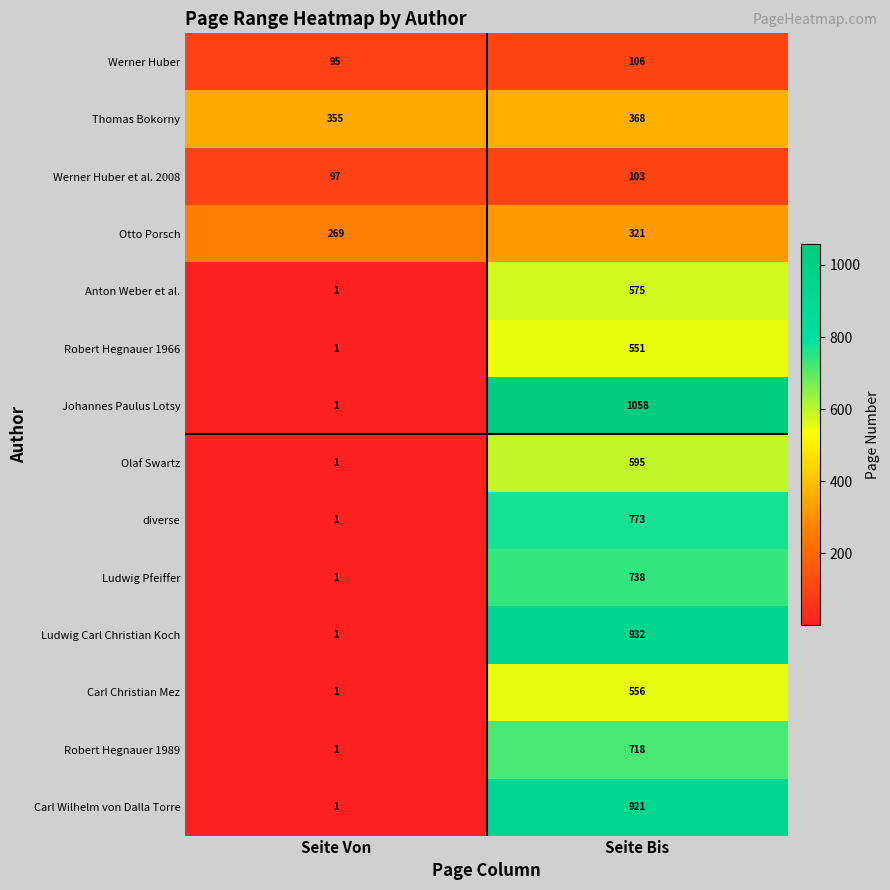

At Seite Bis, list the series in order from smallest to largest.

Werner Huber et al. 2008, Werner Huber, Otto Porsch, Thomas Bokorny, Robert Hegnauer 1966, Carl Christian Mez, Anton Weber et al., Olaf Swartz, Robert Hegnauer 1989, Ludwig Pfeiffer, diverse, Carl Wilhelm von Dalla Torre, Ludwig Carl Christian Koch, Johannes Paulus Lotsy